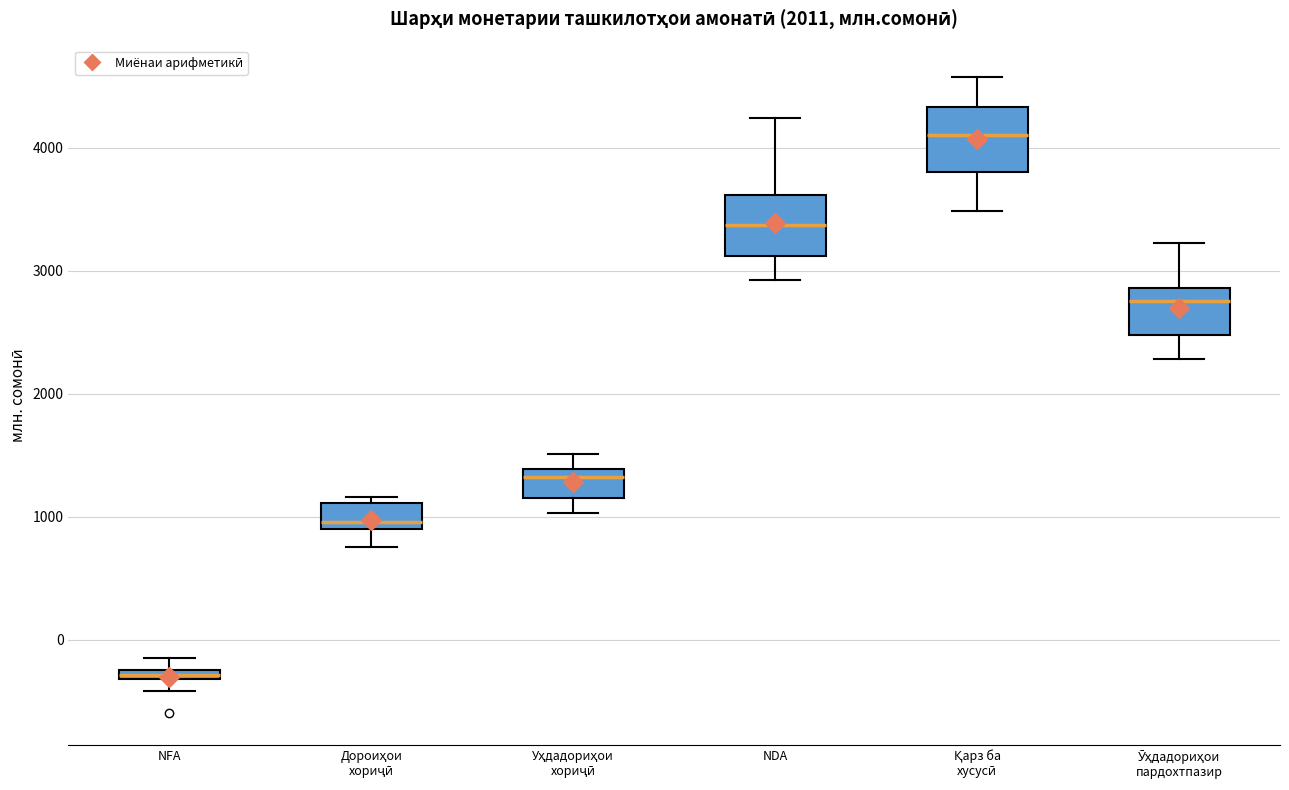

Where is the upper edge of the box for NFA on the y-axis? The values are not printed on the chart, so give them approximately, as read against the axis.

-200